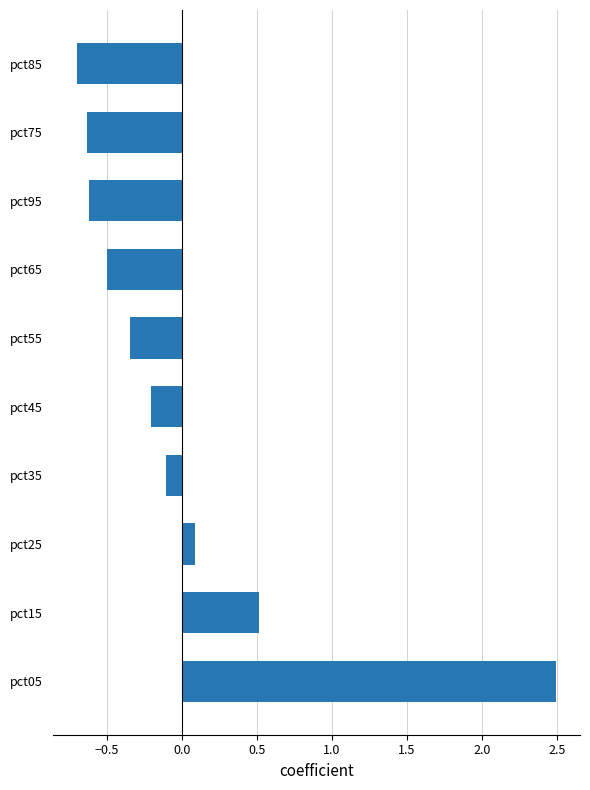

Which label corresponds to the largest value in the chart?

pct05